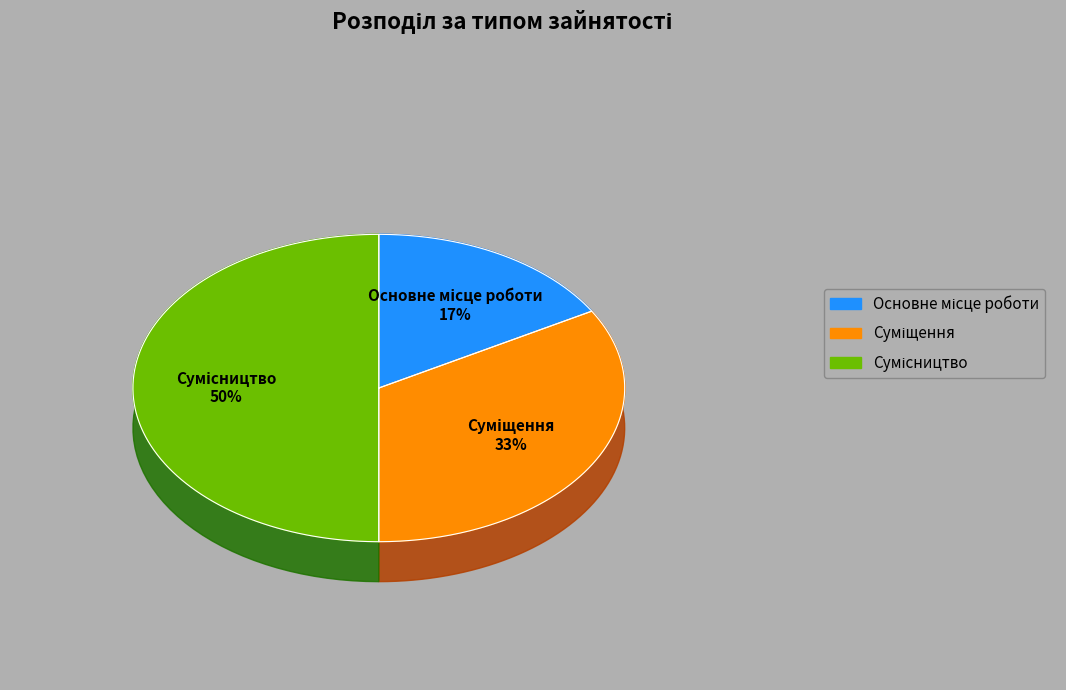

To the nearest percent, what is the combined percentage of Сумісництво and Суміщення?

83%